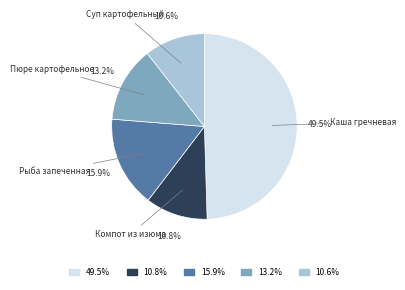

Is there any slice that represents more than half of the pie?

No